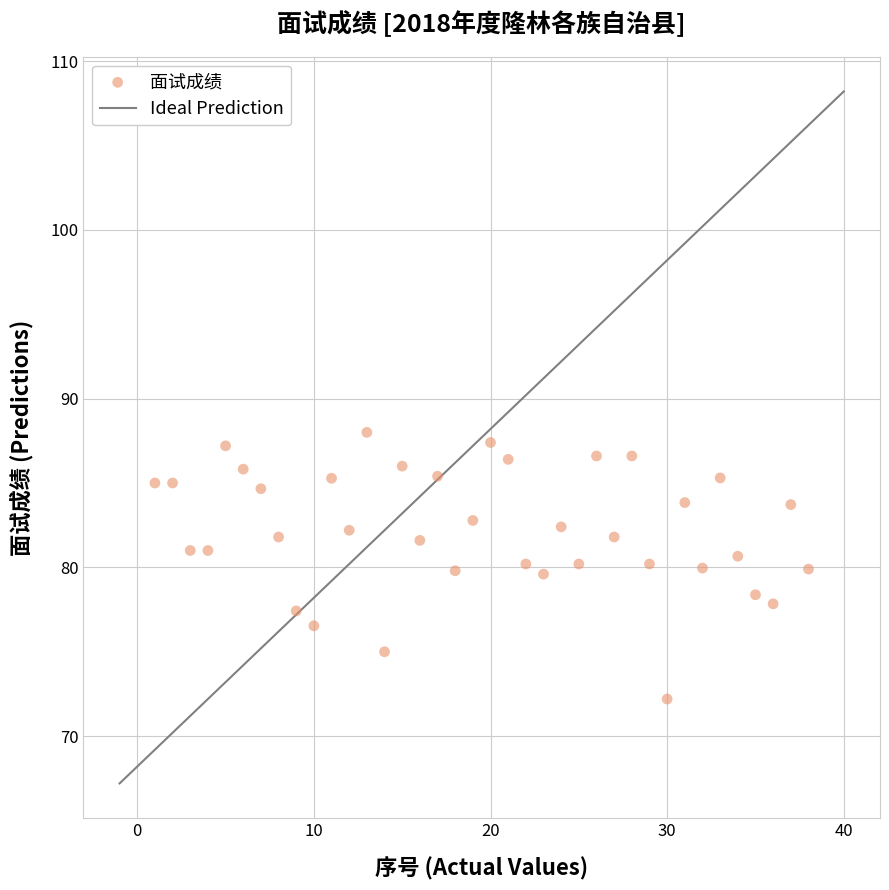

What is the range of Y values (max minus min)?

15.8